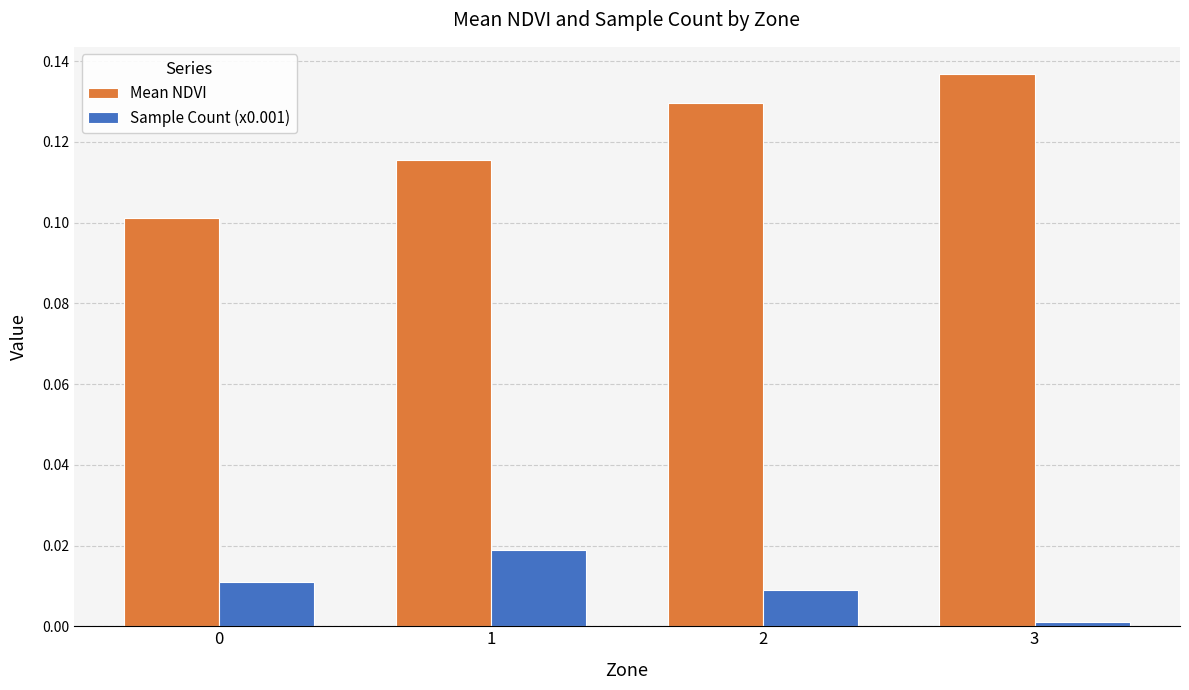

Between 0 and 2, which series saw the biggest shift?

Mean NDVI